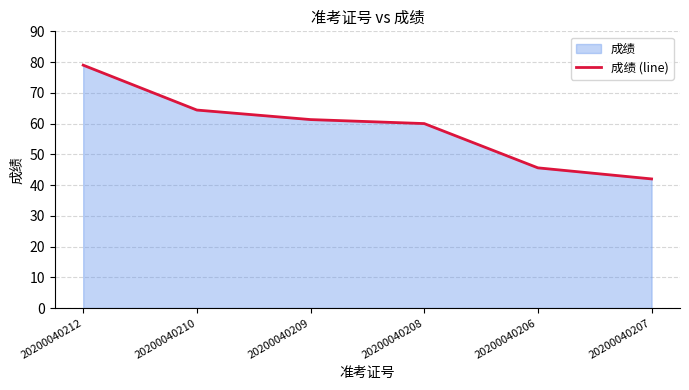

What is the change in value from 20200040209 to 20200040206?

-15.7